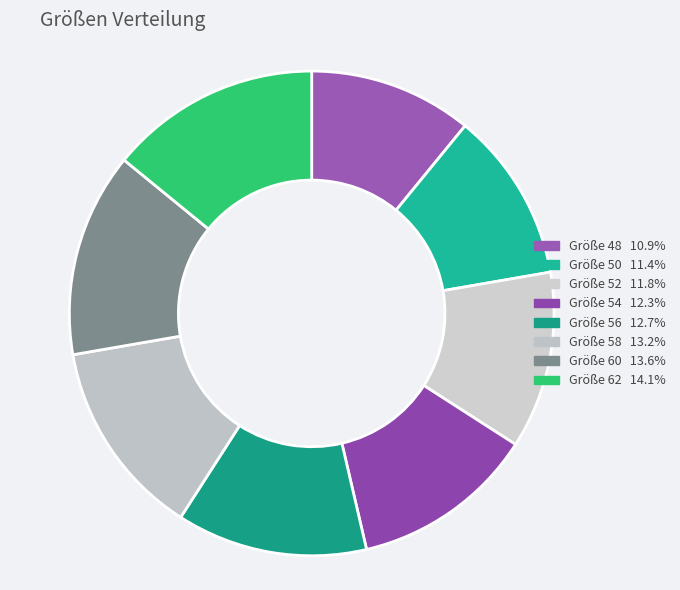

Rank the categories by value from highest to lowest.

62, 60, 58, 56, 54, 52, 50, 48